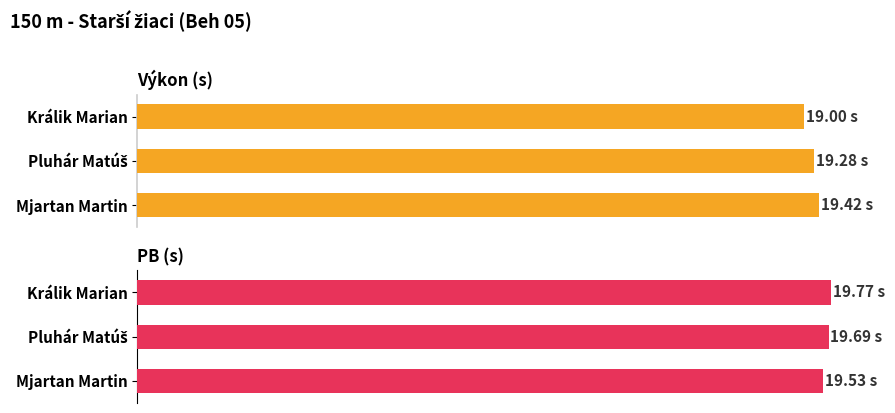

What are all the series names shown in the legend?

Výkon, PB